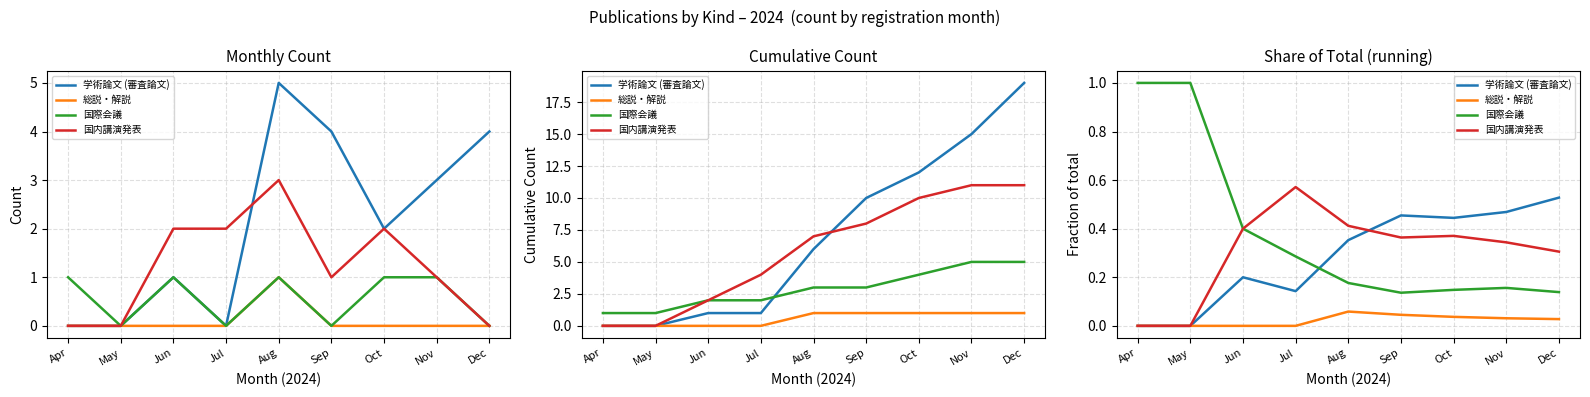

At which category does 国内講演発表 reach its first local peak?

Jul